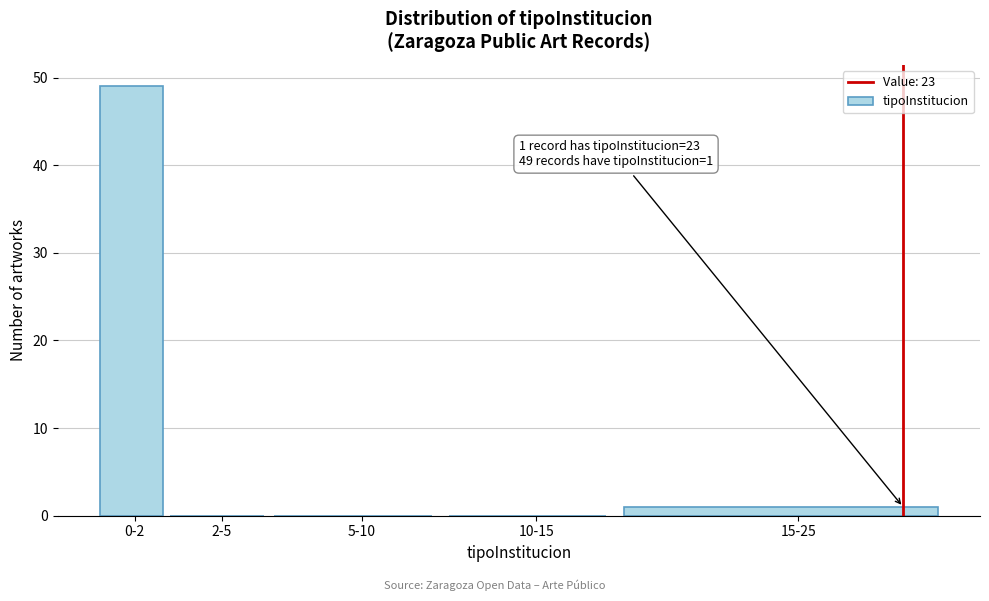

Reading right to left, transcribe all the data shown in this chart.

15-25=1	10-15=0	5-10=0	2-5=0	0-2=49